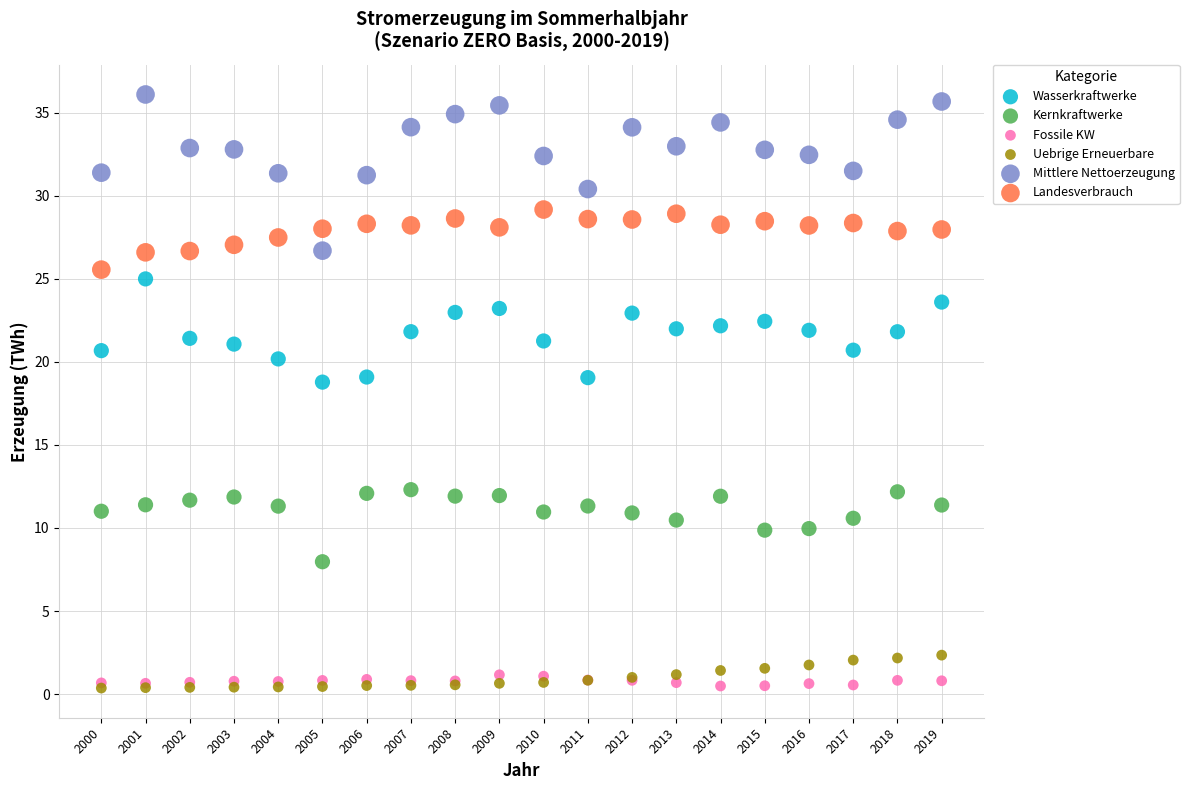

What are all the series names shown in the legend?

Wasserkraftwerke, Kernkraftwerke, Fossile KW, Uebrige Erneuerbare, Mittlere Nettoerzeugung, Landesverbrauch